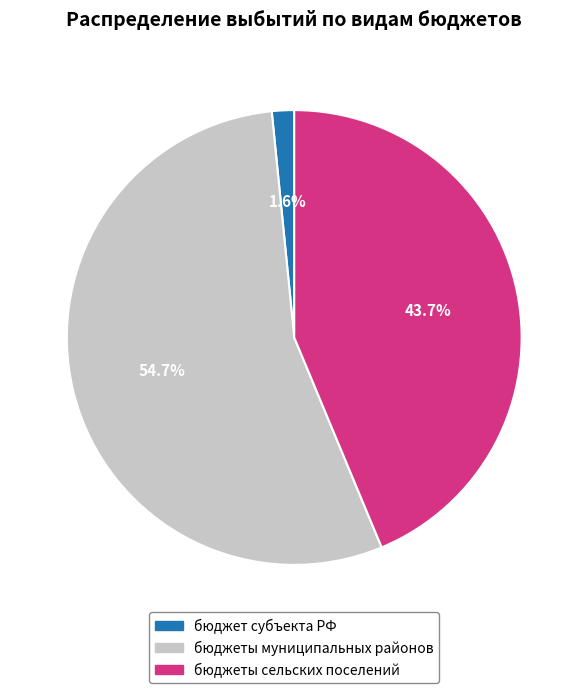

Is there a majority slice in this chart?

Yes